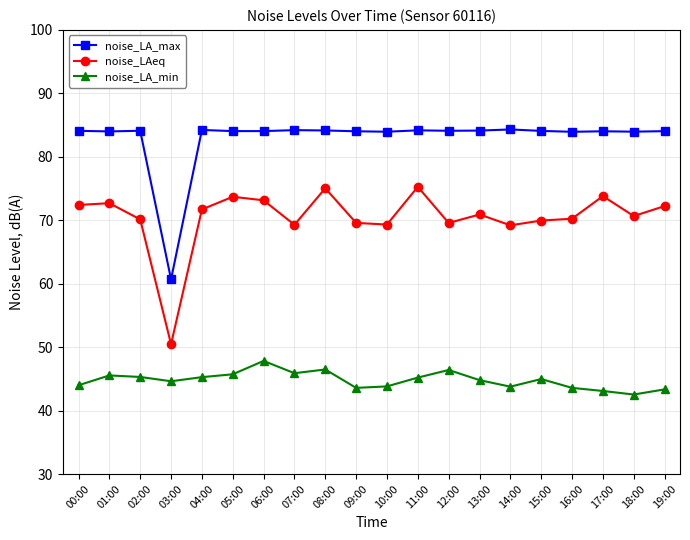

What is the sum of the noise_LA_max values at 14:00 and 09:00?

168.3